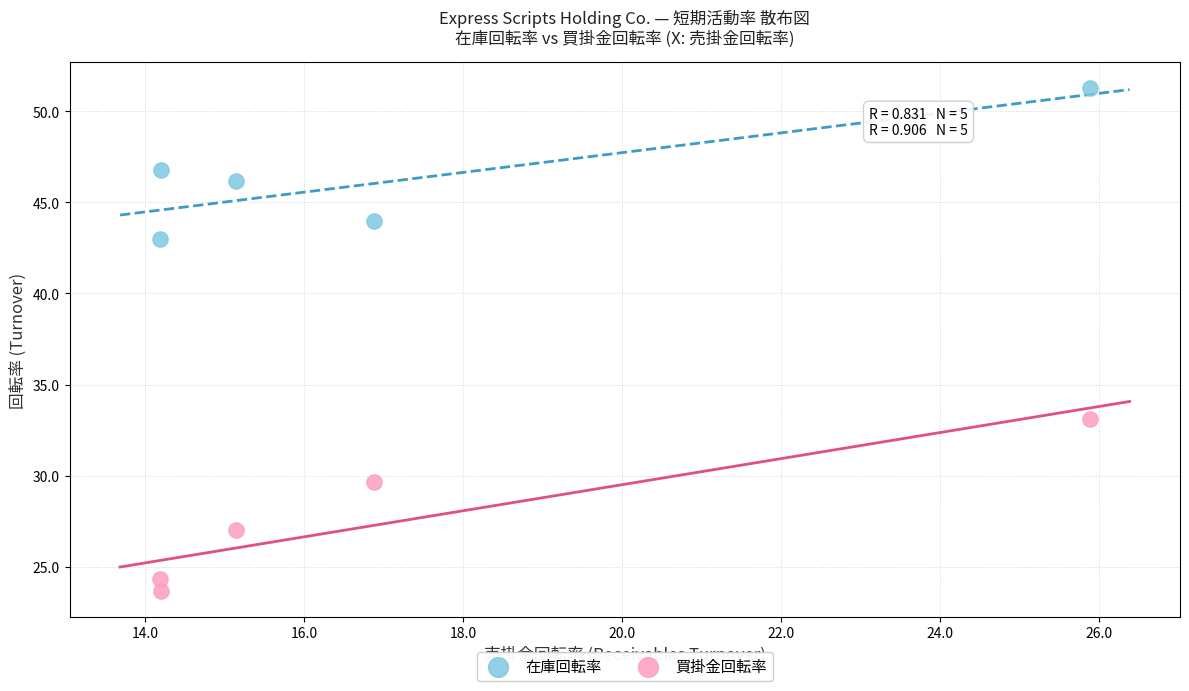

Which series contains the highest Y value?

在庫回転率